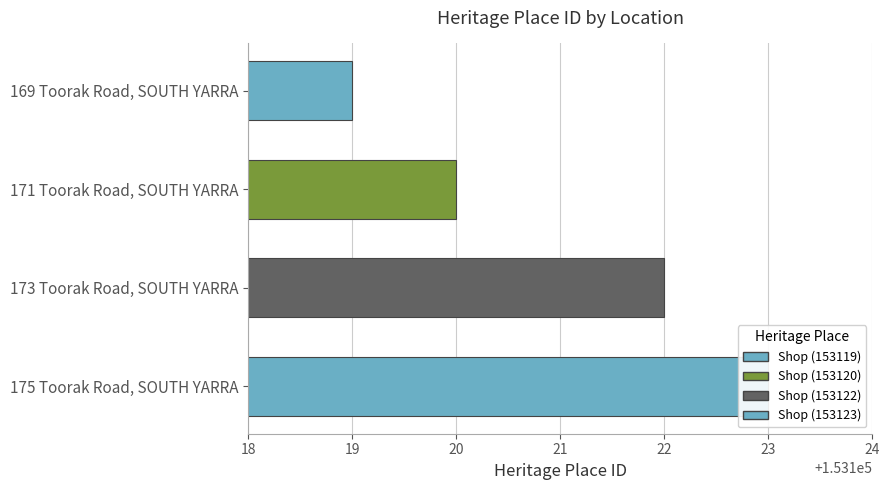

What is the greatest value displayed?

153123